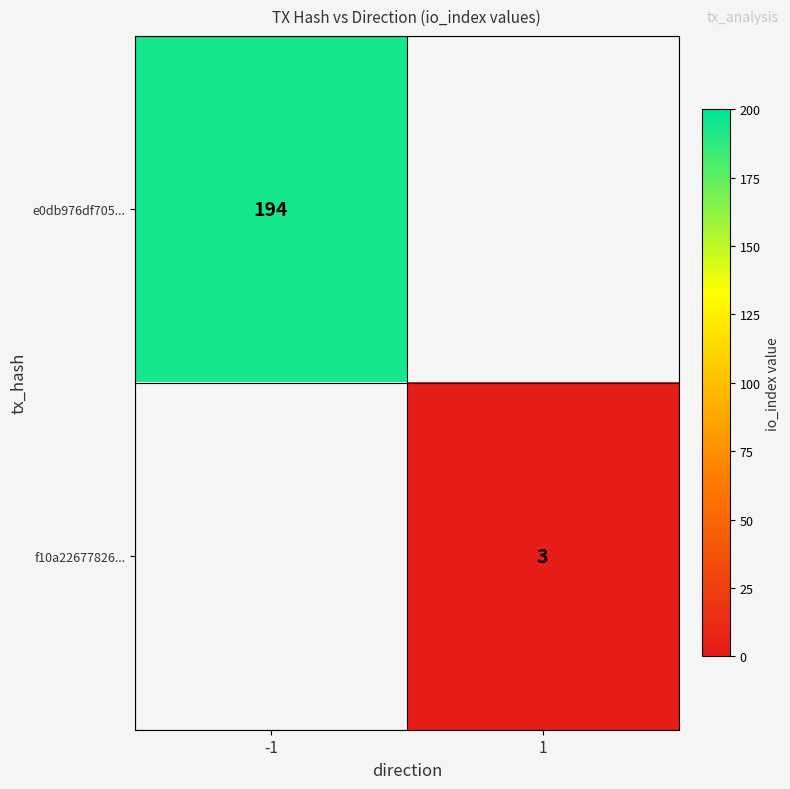

True or false: e0db976df705... has a value of 194 at -1.

True